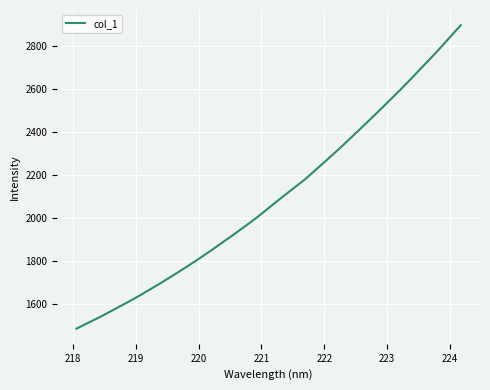

What is the greatest value displayed?

2898.1